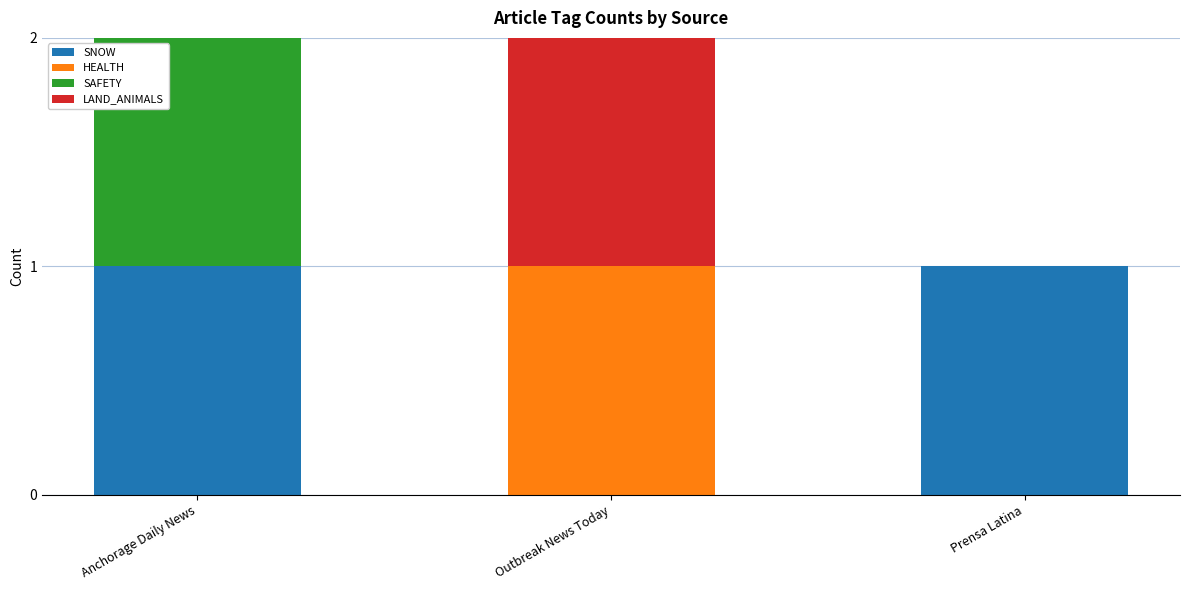

Reading left to right, transcribe the values for SNOW.

Anchorage Daily News=1	Outbreak News Today=0	Prensa Latina=1